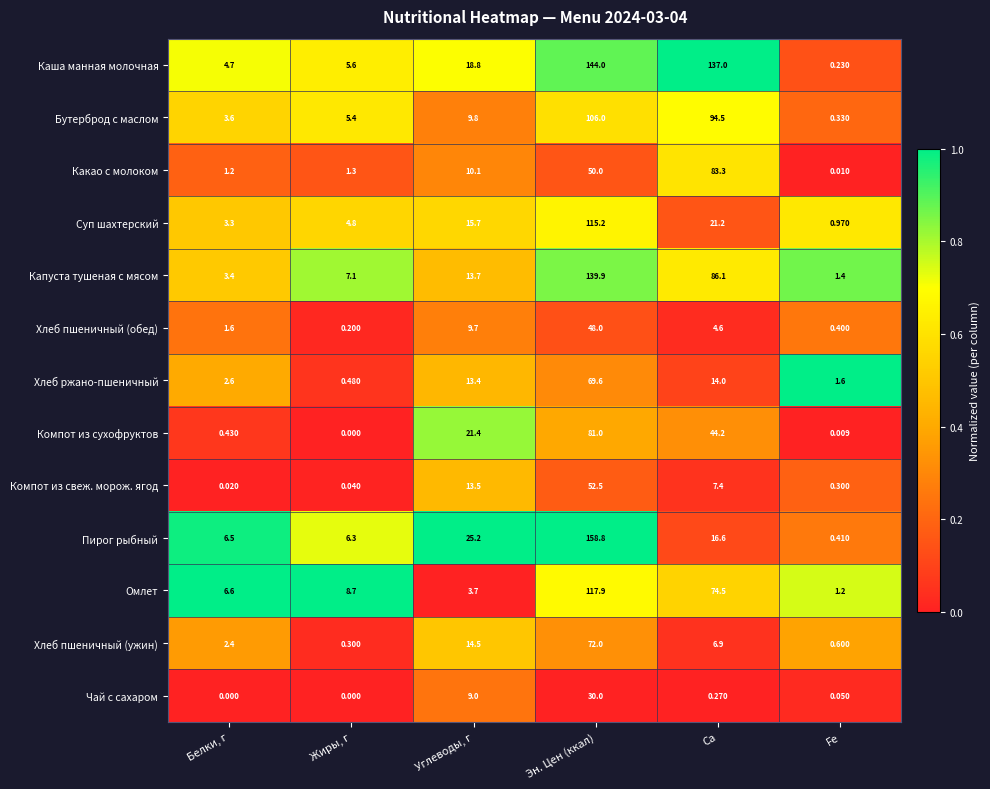

Count the number of categories in the chart.

6